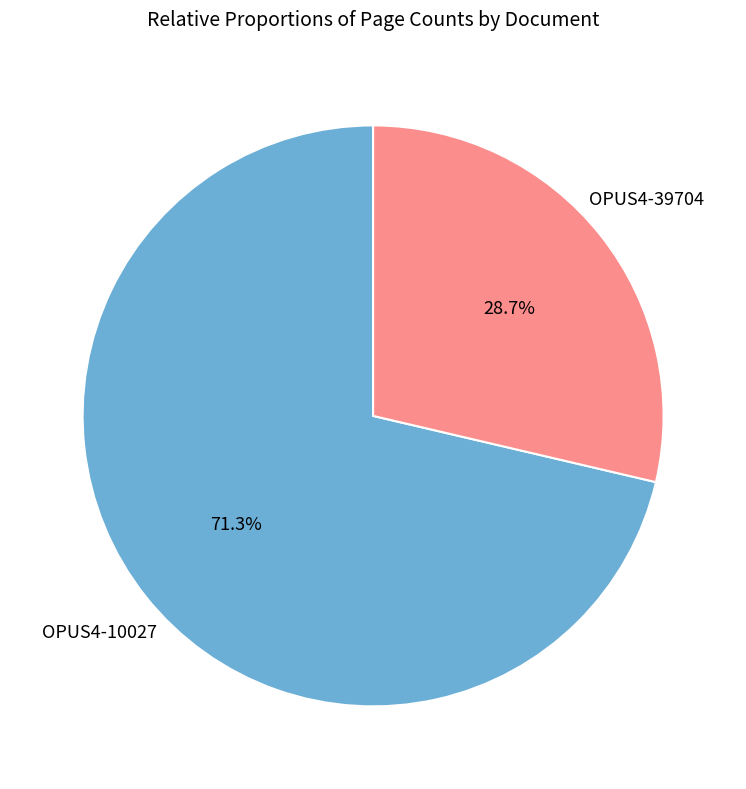

What is the ratio of the value at OPUS4-10027 to the value at OPUS4-39704?

2.5